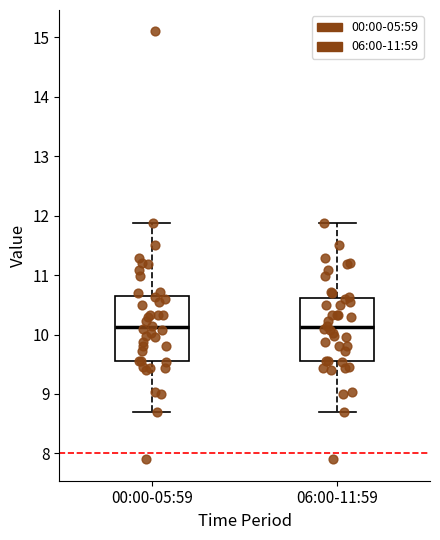

Reading left to right, transcribe this box plot: for each box, give where its median line is, the range the box spans, and where its two whiskers end, as read against the y-axis. The values are not printed on the chart, so give them approximately, as read against the axis.

00:00-05:59: median 10.1, box 9.6 to 10.6, whiskers 8.7 to 11.9
06:00-11:59: median 10.1, box 9.6 to 10.6, whiskers 8.7 to 11.9